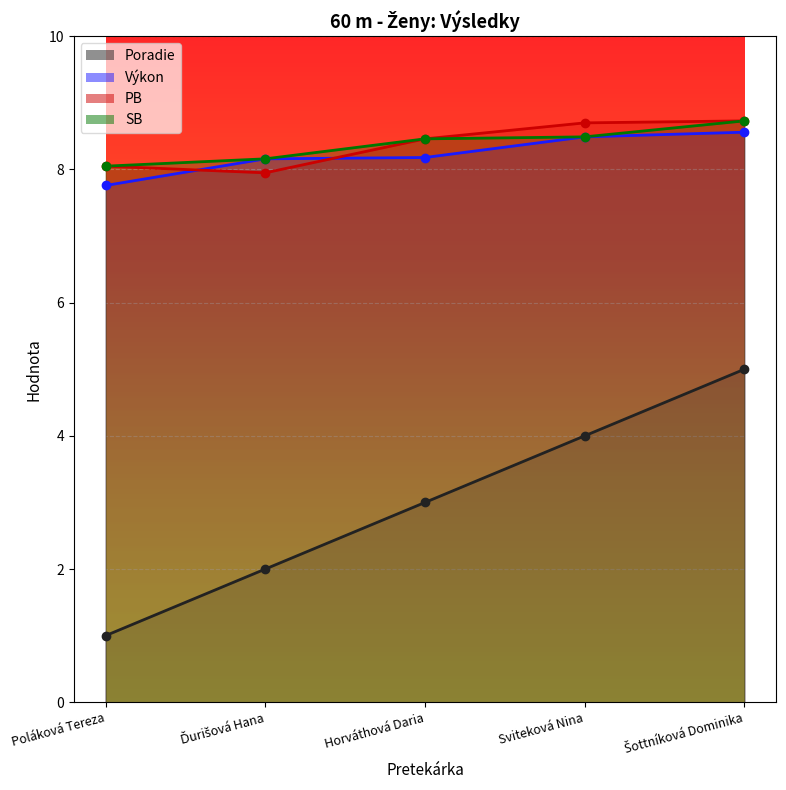

What position from the left is Horváthová Daria?

3